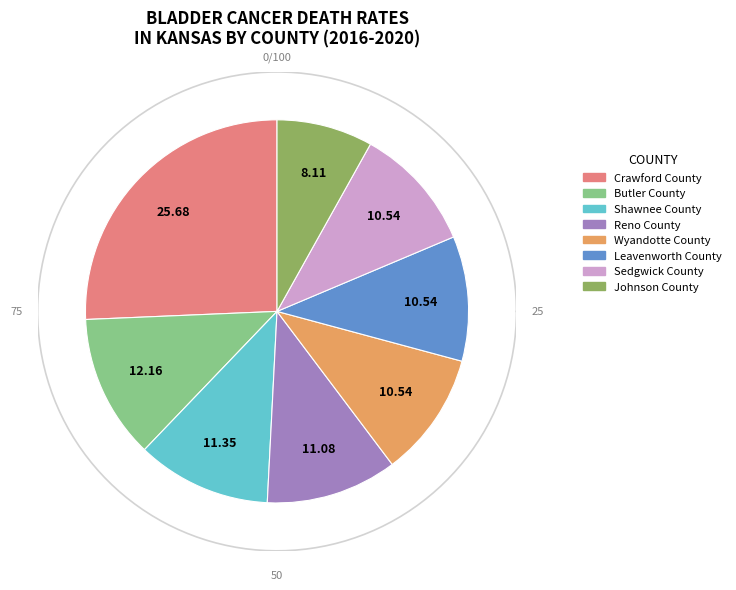

To the nearest percent, what percentage of the pie is Wyandotte County?

11%